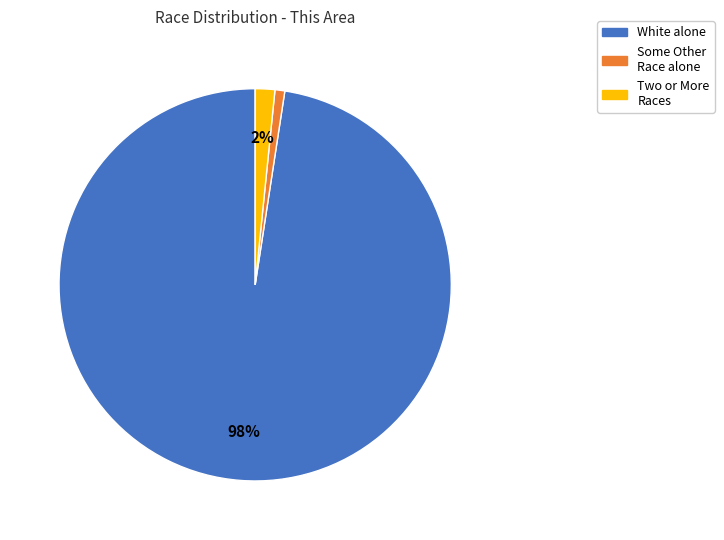

Is there a majority slice in this chart?

Yes